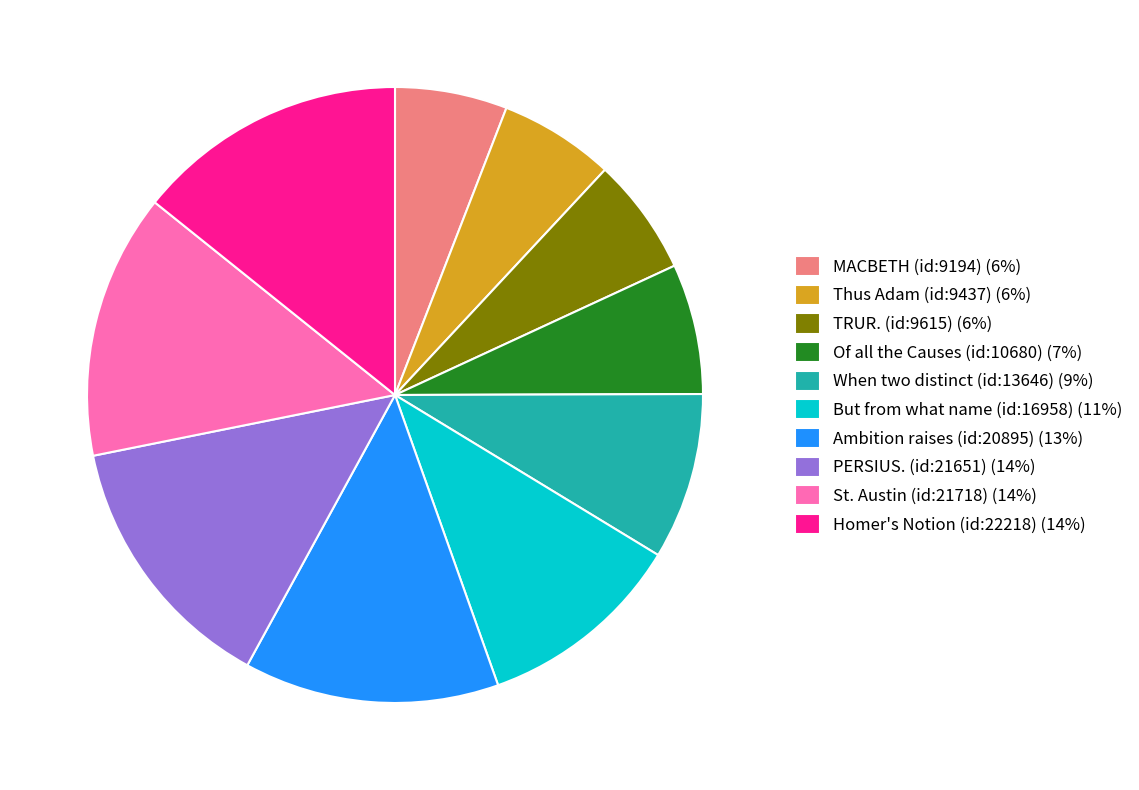

The St. Austin (id:21718) (14%) slice represents 14% of the pie. True or false?

True